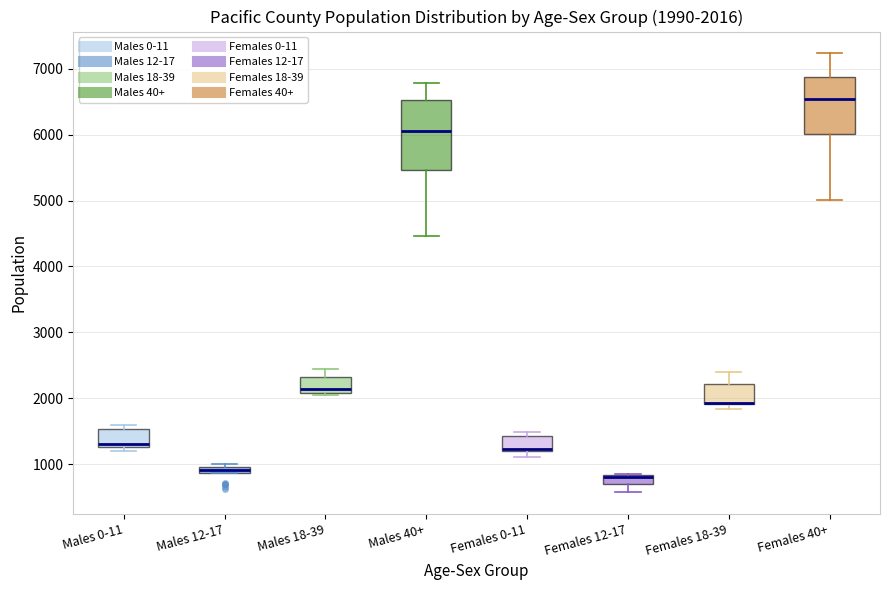

Comparing the boxes themselves (not the whiskers), which one is the tallest?

Males 40+